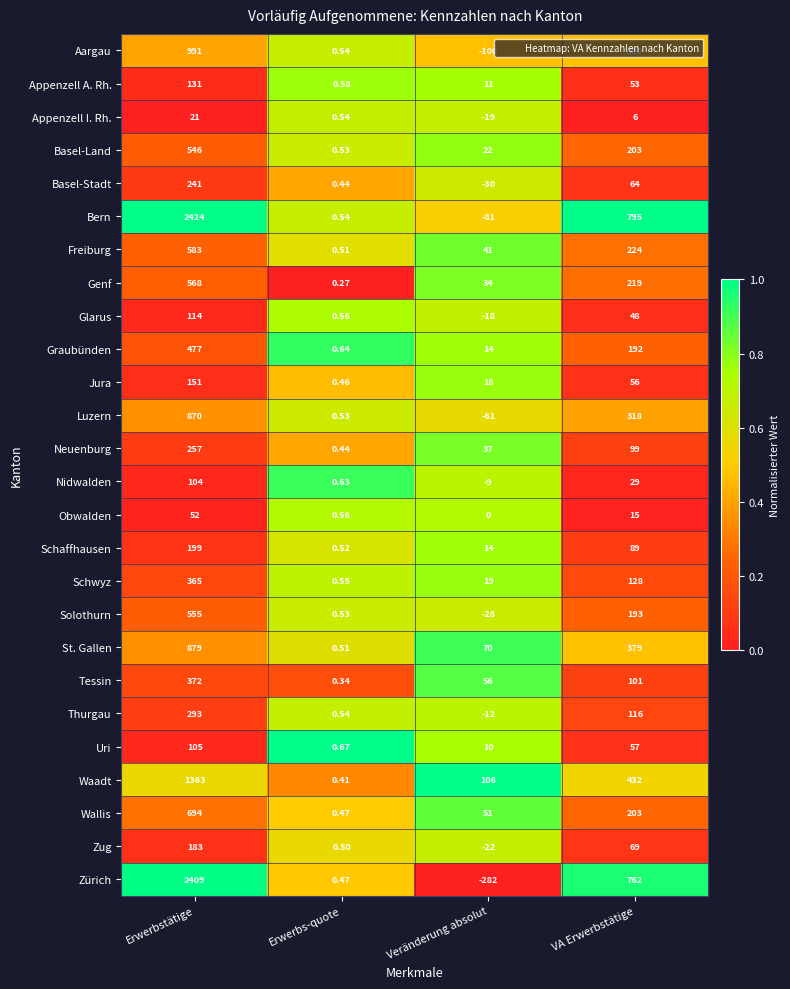

At which label does Bern first exceed 795?

Erwerbstätige